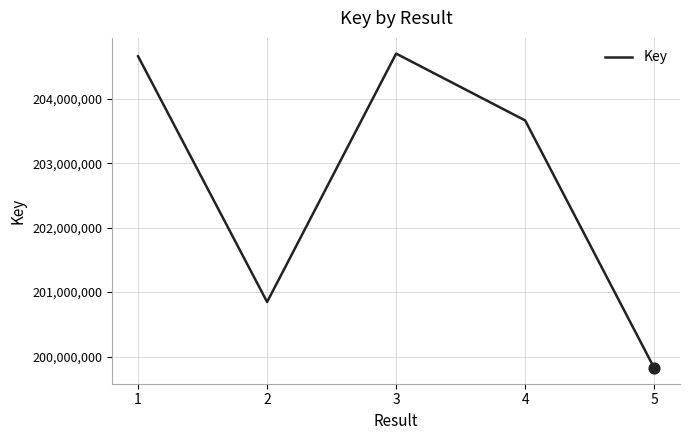

Approximately how many times larger is the value at 1 compared to 2?

1.0